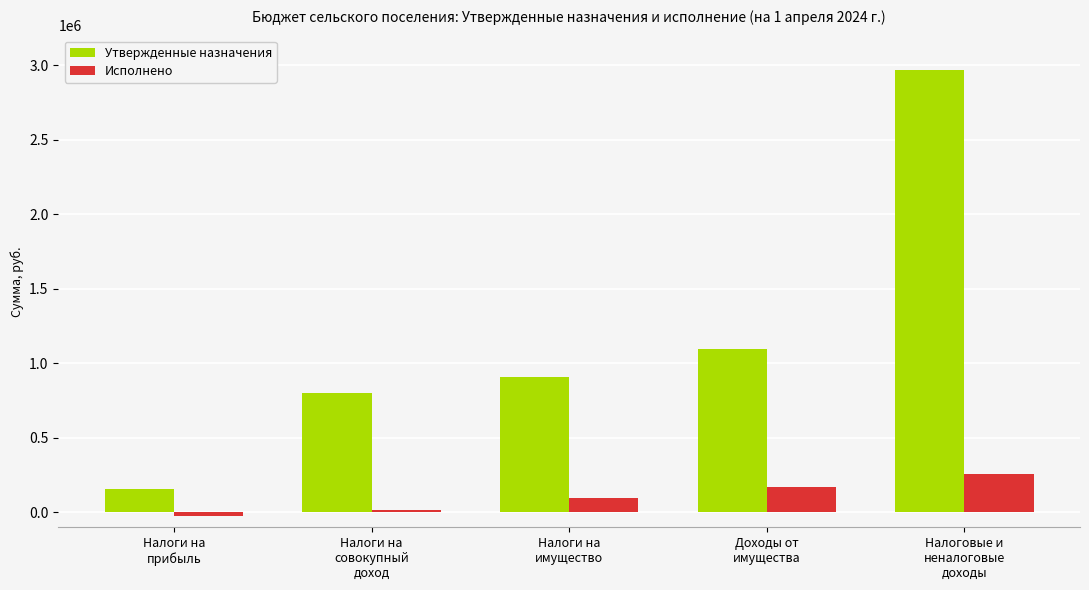

Rank the categories by Утвержденные назначения value from highest to lowest.

Налоговые и
неналоговые
доходы, Доходы от
имущества, Налоги на
имущество, Налоги на
совокупный
доход, Налоги на
прибыль